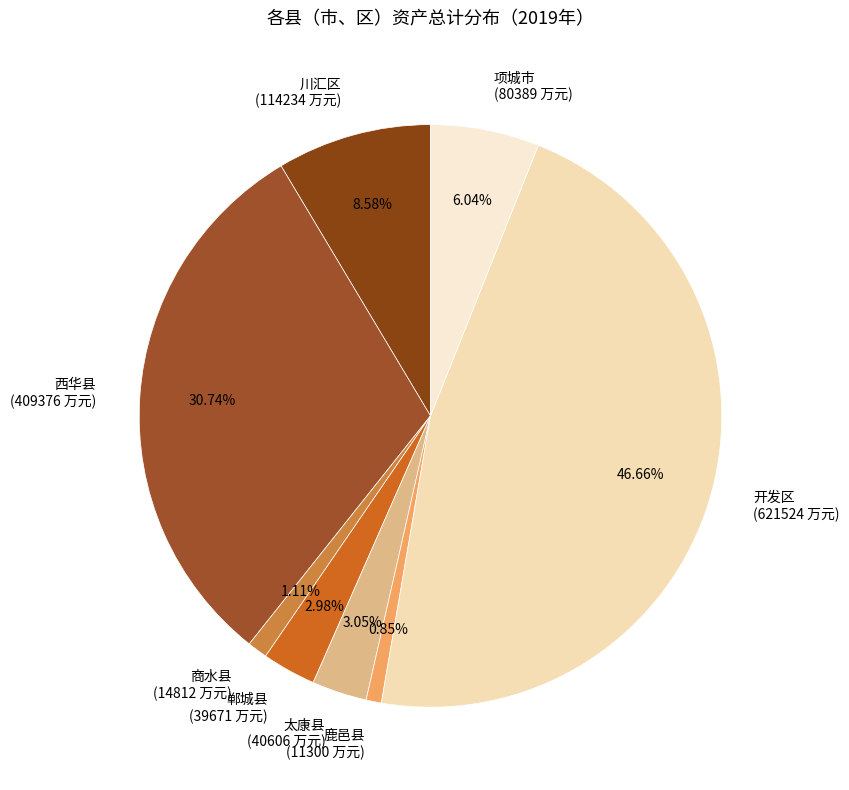

To the nearest percent, what is the difference between the largest and smallest slice percentages?

46%